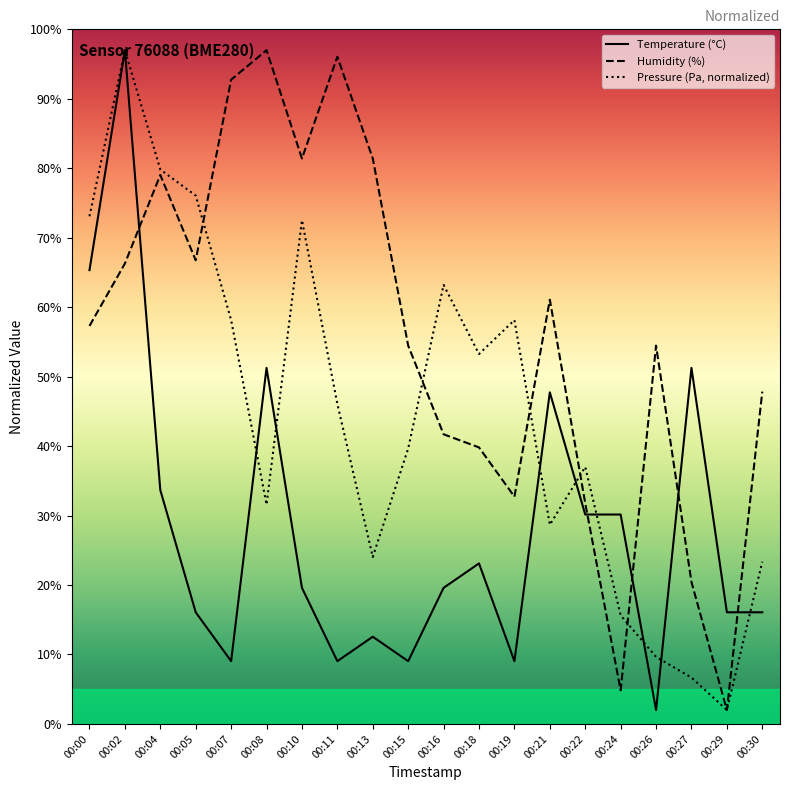

What are all the series names shown in the legend?

Temperature (°C), Humidity (%), Pressure (Pa, normalized)